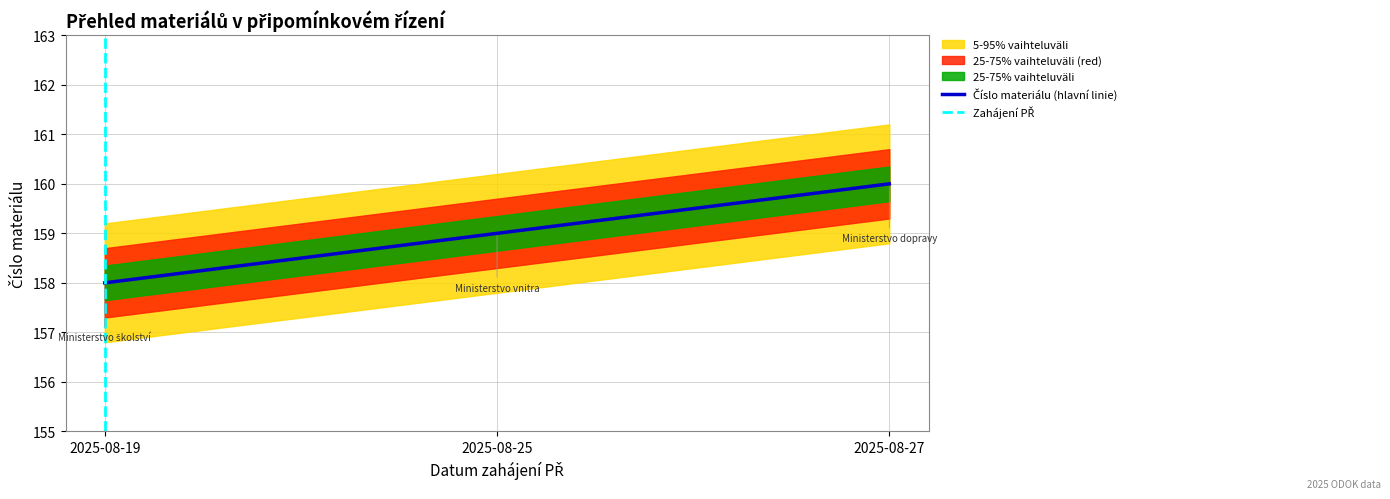

Count the values in the range 158 to 160.

3